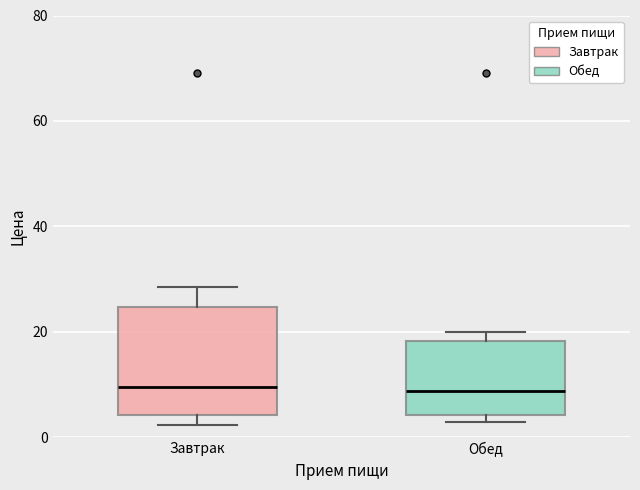

Reading left to right, transcribe this box plot: for each box, give where its median line is, the range the box spans, and where its two whiskers end, as read against the y-axis. The values are not printed on the chart, so give them approximately, as read against the axis.

Завтрак: median 10, box 4 to 24, whiskers 2 to 28
Обед: median 8, box 4 to 18, whiskers 2 to 20